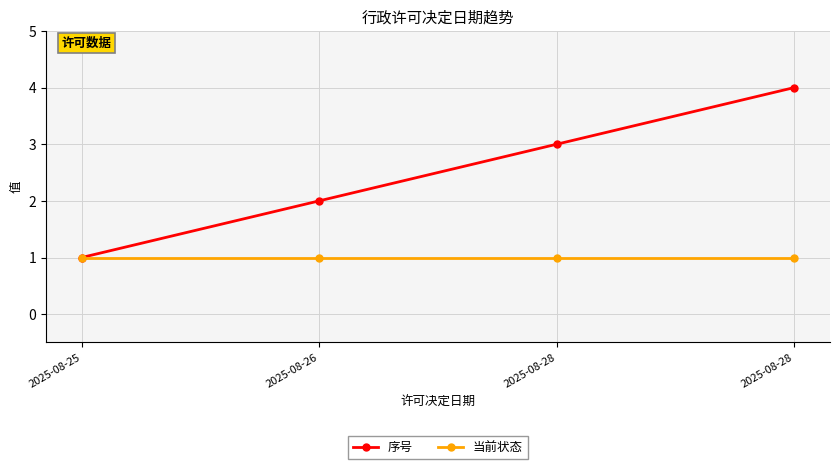

How many data points in 序号 are less than 3?

2